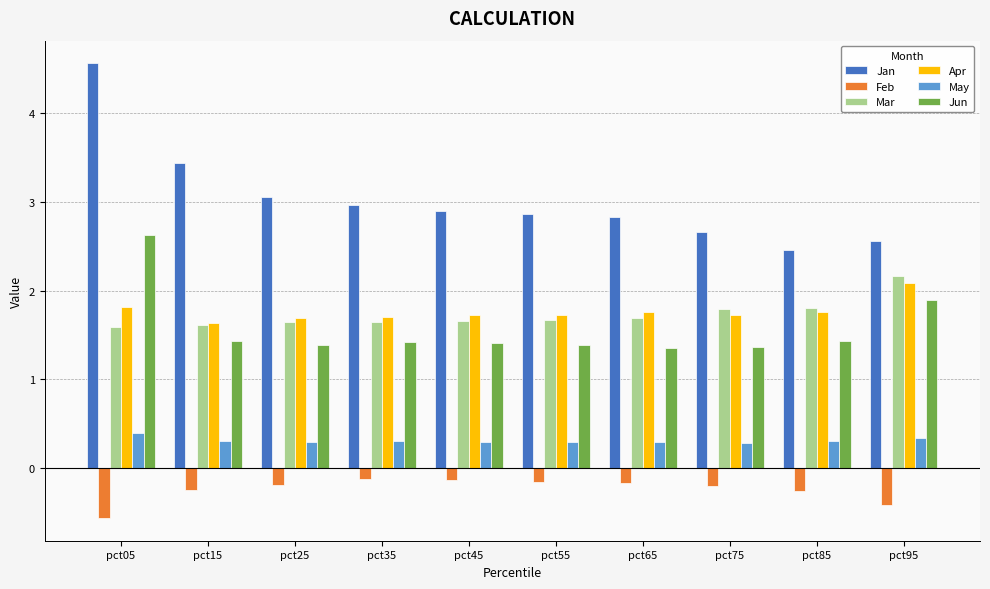

What is the value of the Feb bar at the 10th from the left?

-0.4